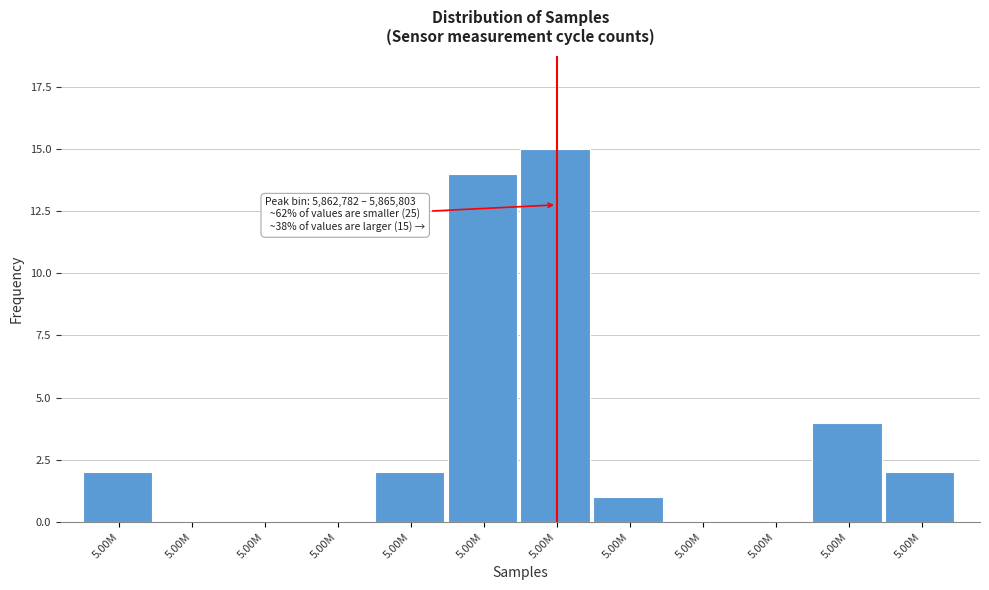

How many categories are shown in the chart?

12